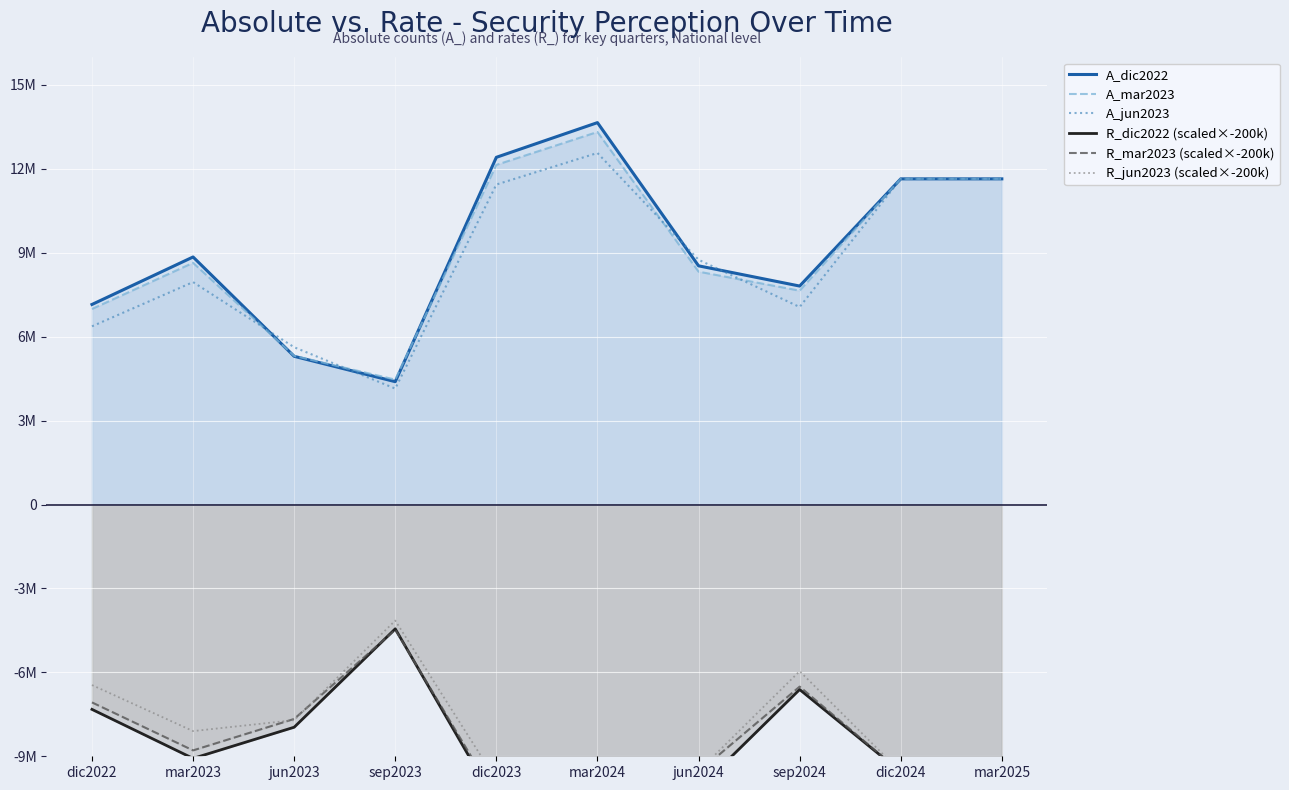

Reading left to right, list all the values displayed in this chart.

A_dic2022: dic2022=7152766.0	mar2023=8850576.0	jun2023=5299753.0	sep2023=4392142.0	dic2023=12413843.0	mar2024=13653975.0	jun2024=8534119.0	sep2024=7811252.0	dic2024=11643242.0	mar2025=11643242.0
A_mar2023: dic2022=6991207.0	mar2023=8641272.0	jun2023=5315576.0	sep2023=4466821.0	dic2023=12142694.0	mar2024=13319324.0	jun2024=8325874.0	sep2024=7646210.0	dic2024=11643242.0	mar2025=11643242.0
A_jun2023: dic2022=6371051.0	mar2023=7952660.0	jun2023=5623363.0	sep2023=4145535.0	dic2023=11440545.0	mar2024=12568665.0	jun2024=8751149.0	sep2024=7061737.0	dic2024=11643242.0	mar2025=11643242.0
R_dic2022 (scaled×-200k): dic2022=-7323023.4	mar2023=-9076118.0	jun2023=-7961225.2	sep2023=-4443686.1	dic2023=-10691855.5	mar2024=-11741149.7	jun2024=-10166102.2	sep2024=-6613714.1	dic2024=-9560766.1	mar2025=-9560766.1
R_mar2023 (scaled×-200k): dic2022=-7074156.8	mar2023=-8789702.8	jun2023=-7665612.5	sep2023=-4477450.2	dic2023=-10503848.4	mar2024=-11538629.1	jun2024=-9563157.7	sep2024=-6510038.1	dic2024=-9560766.1	mar2025=-9560766.1
R_jun2023 (scaled×-200k): dic2022=-6453578.7	mar2023=-8099795.6	jun2023=-7707956.3	sep2023=-4147351.7	dic2023=-9855621.2	mar2024=-10739949.2	jun2024=-9528341.0	sep2024=-5957451.1	dic2024=-9560766.1	mar2025=-9560766.1